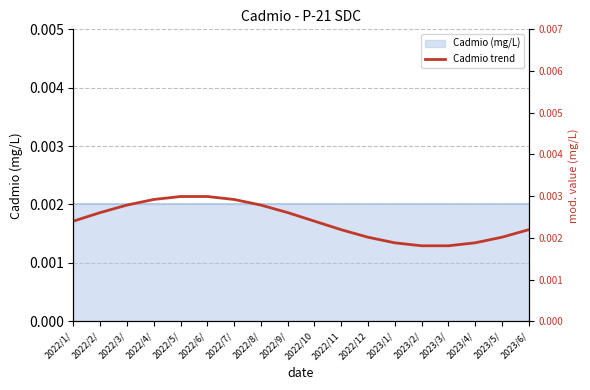

How many interior local valleys (lower than both neighbors) does the data have?

1